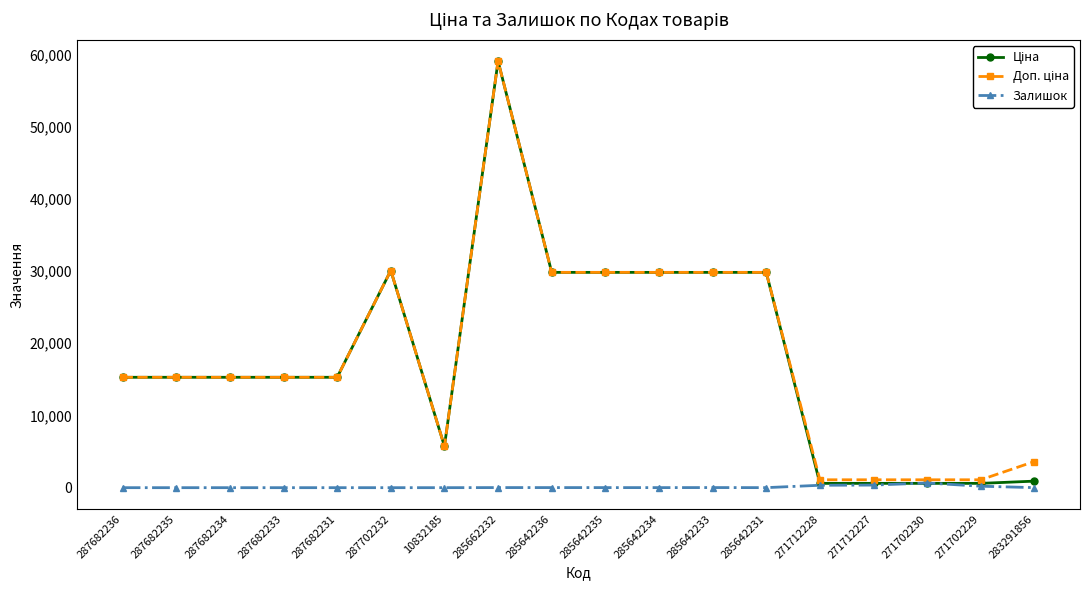

What is the spread (max minus min) of values at 287682234?

15288.0